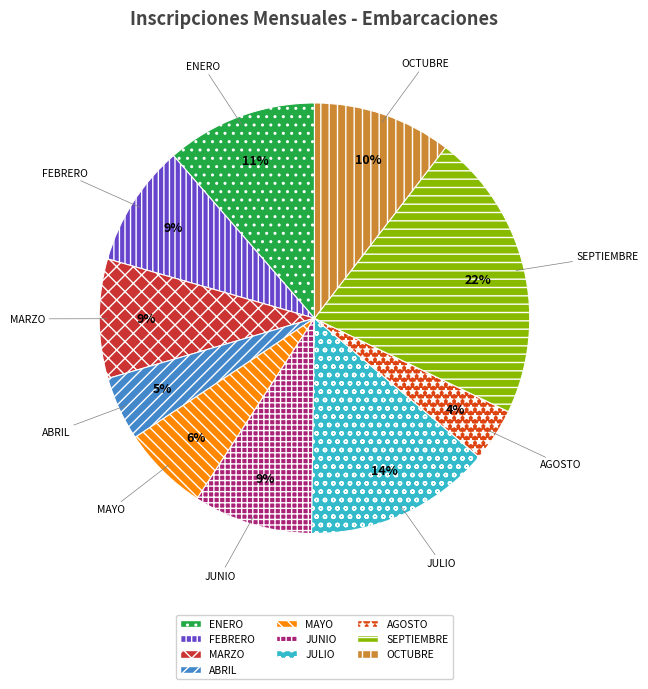

Is the sum of MAYO and OCTUBRE greater than half?

No